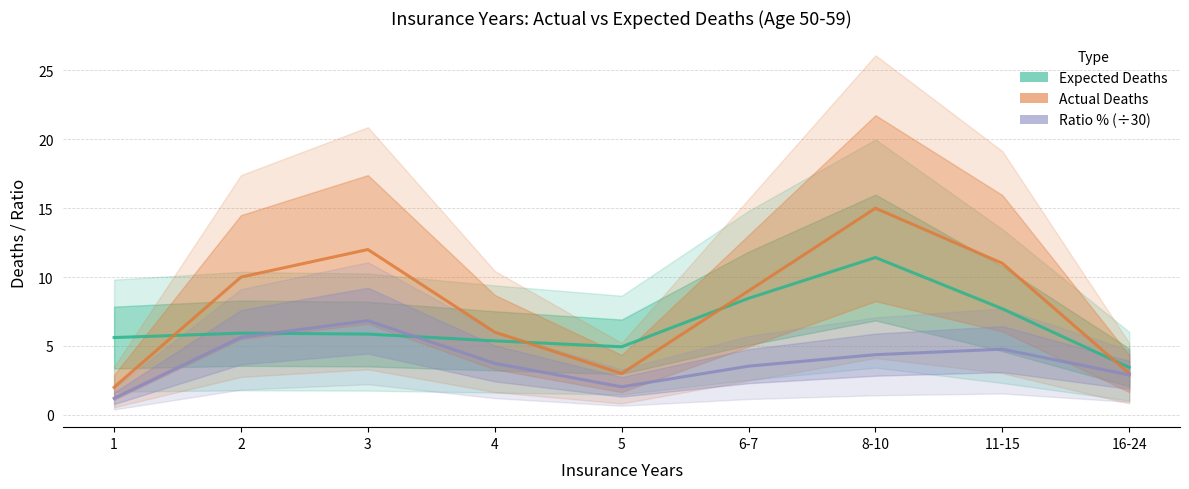

At which category does Expected Deaths reach its first local peak?

2